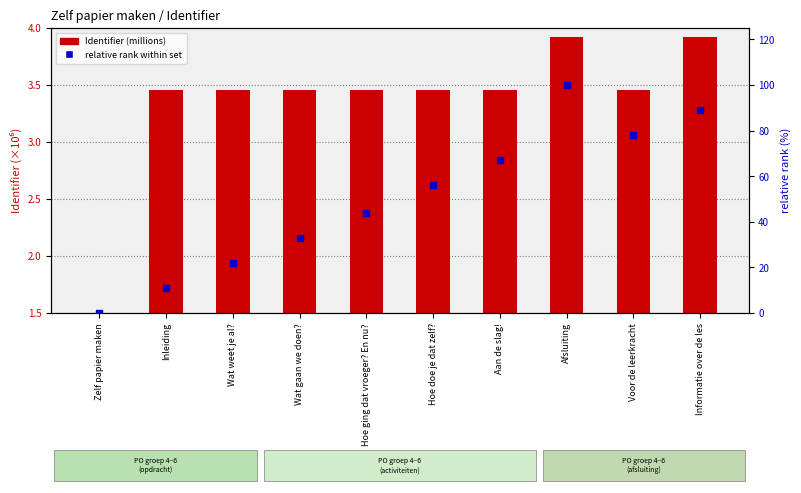

Is the value of relative rank within set at Hoe doe je dat zelf? greater than the value of Identifier (millions) at Hoe ging dat vroeger? En nu??

Yes